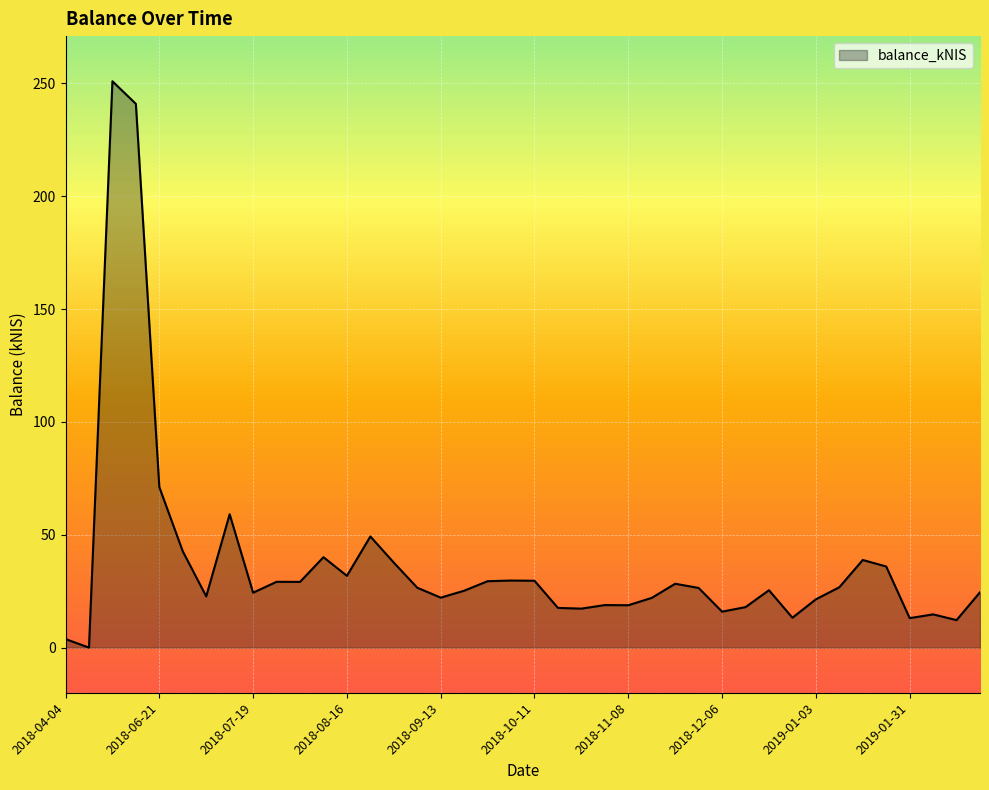

What is the greatest value displayed?

250.9